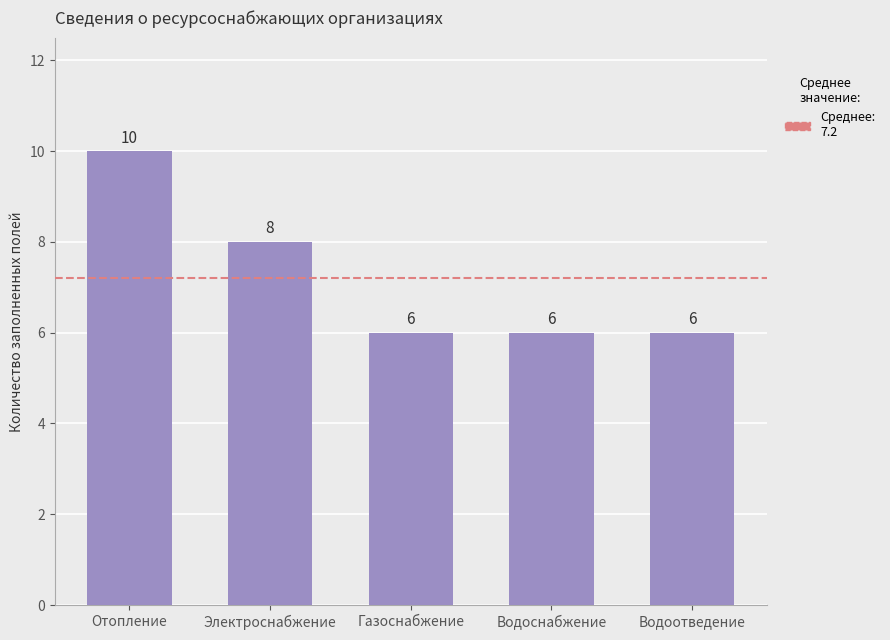

Which has a higher value, Водоснабжение or Электроснабжение?

Электроснабжение